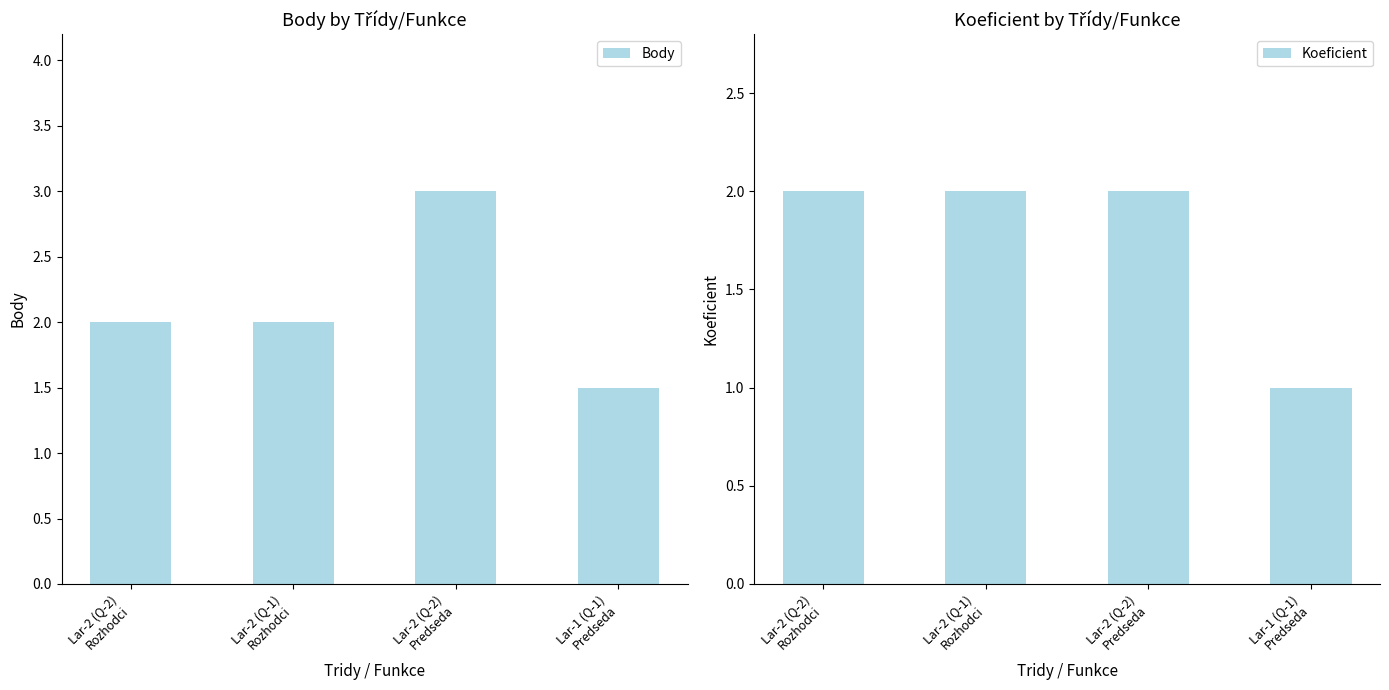

What is the difference between the maximum and minimum values in the Koeficient series?

1